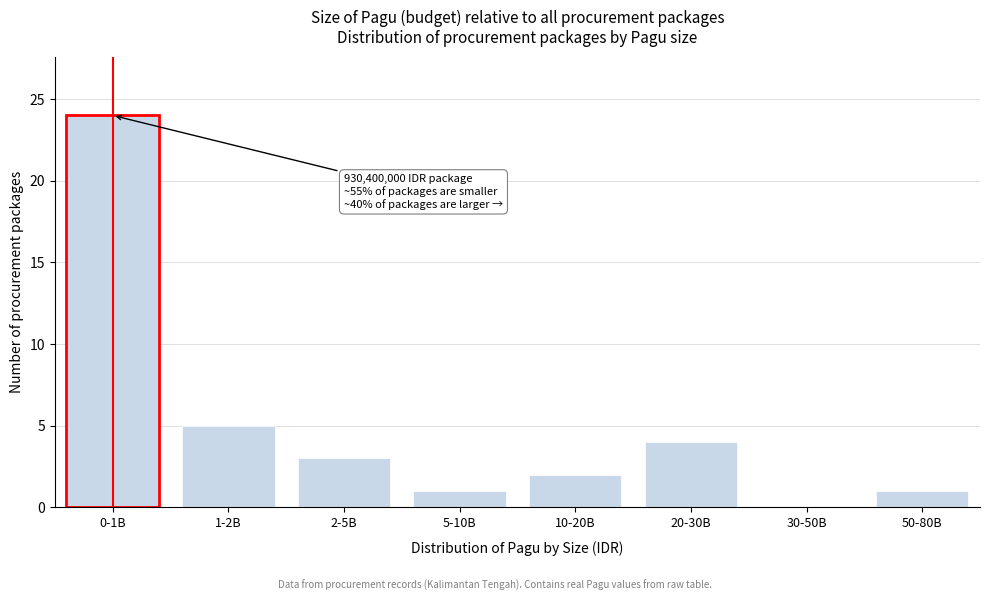

Reading left to right, transcribe all the data shown in this chart.

0-1B=24	1-2B=5	2-5B=3	5-10B=1	10-20B=2	20-30B=4	30-50B=0	50-80B=1